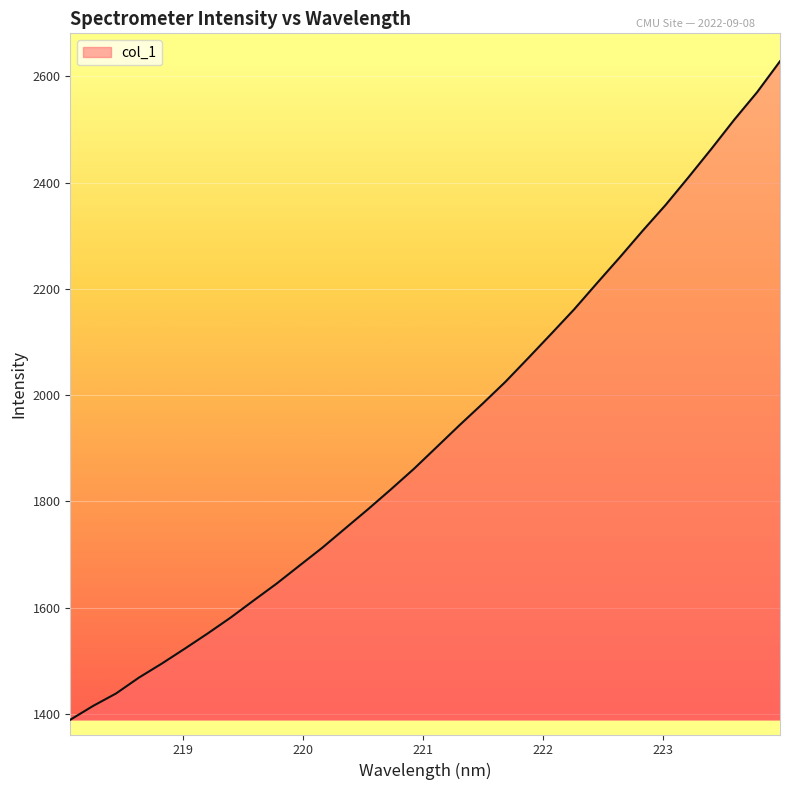

What is the smallest value displayed?

1389.0